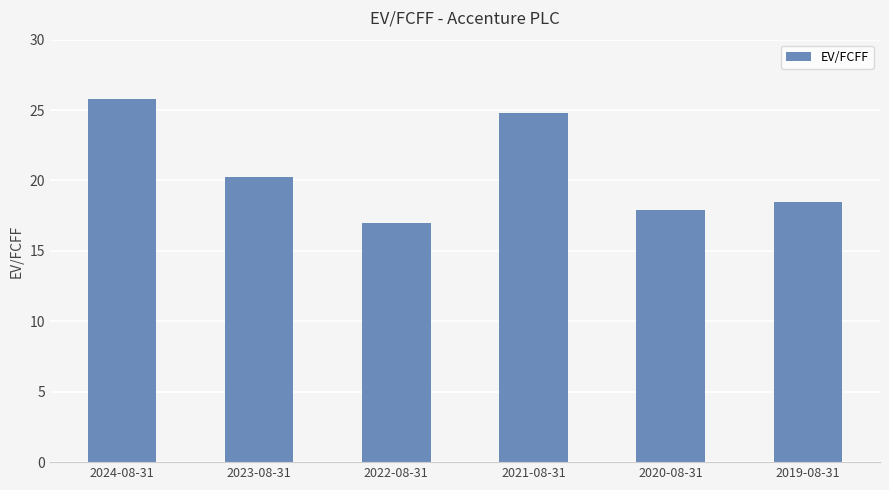

What is the value of the 6th bar from the left?

18.5